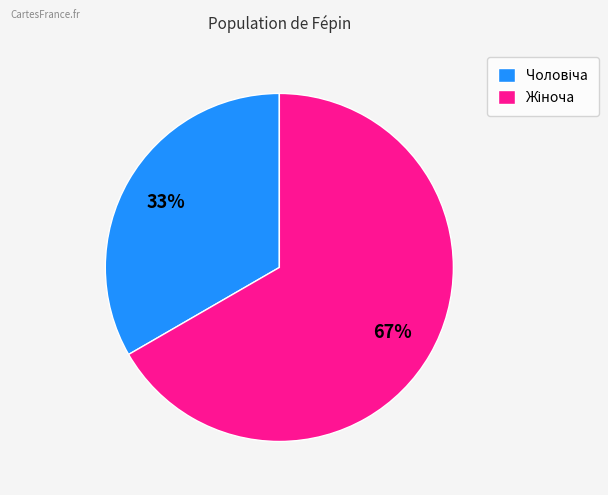

To the nearest percent, what is the average slice percentage?

50%